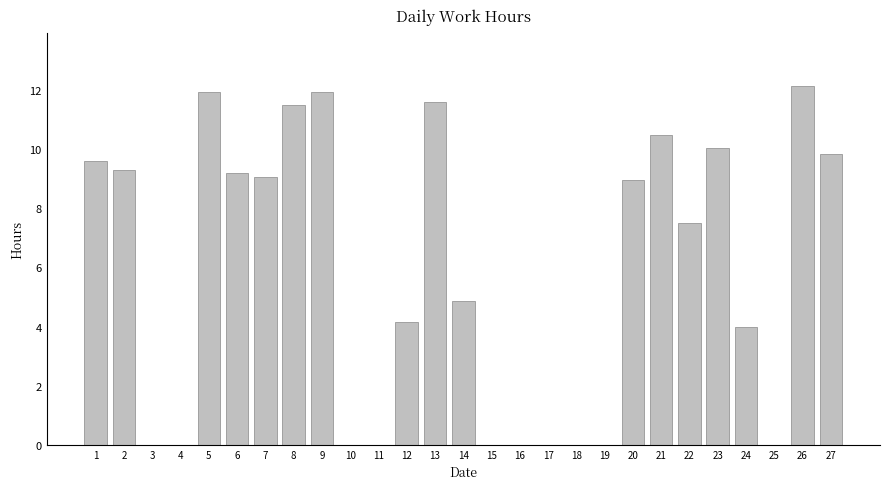

At which label is the value closest to 6?

14